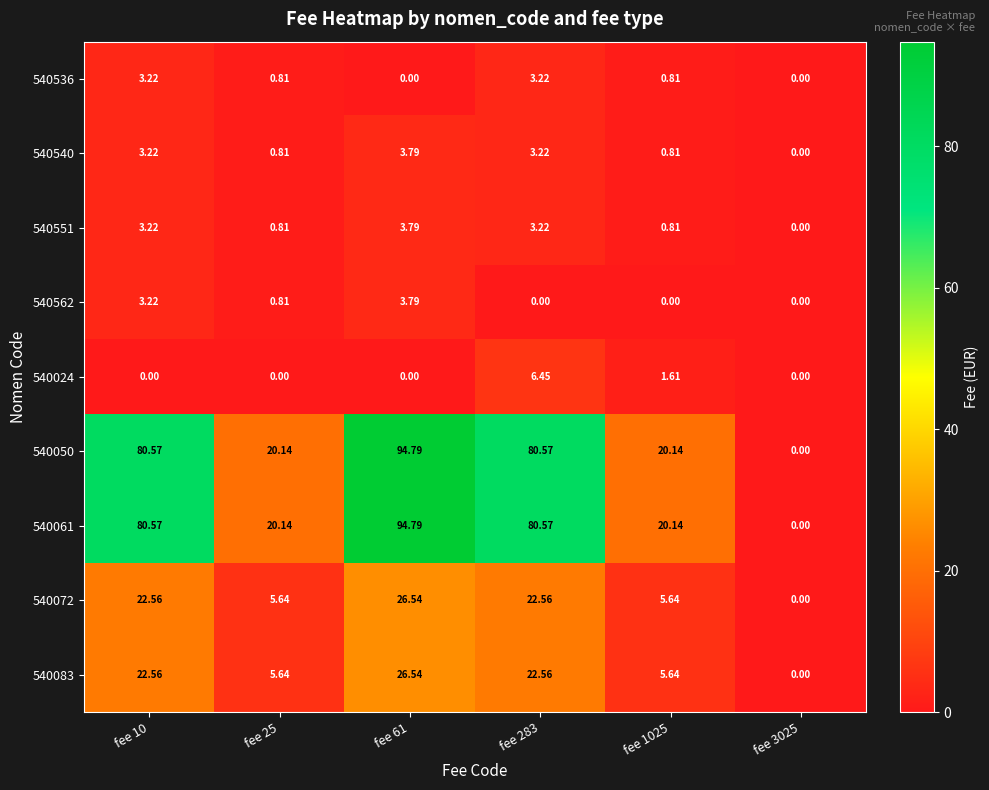

Is the value of 540061 at fee 3025 greater than the value of 540083 at fee 10?

No